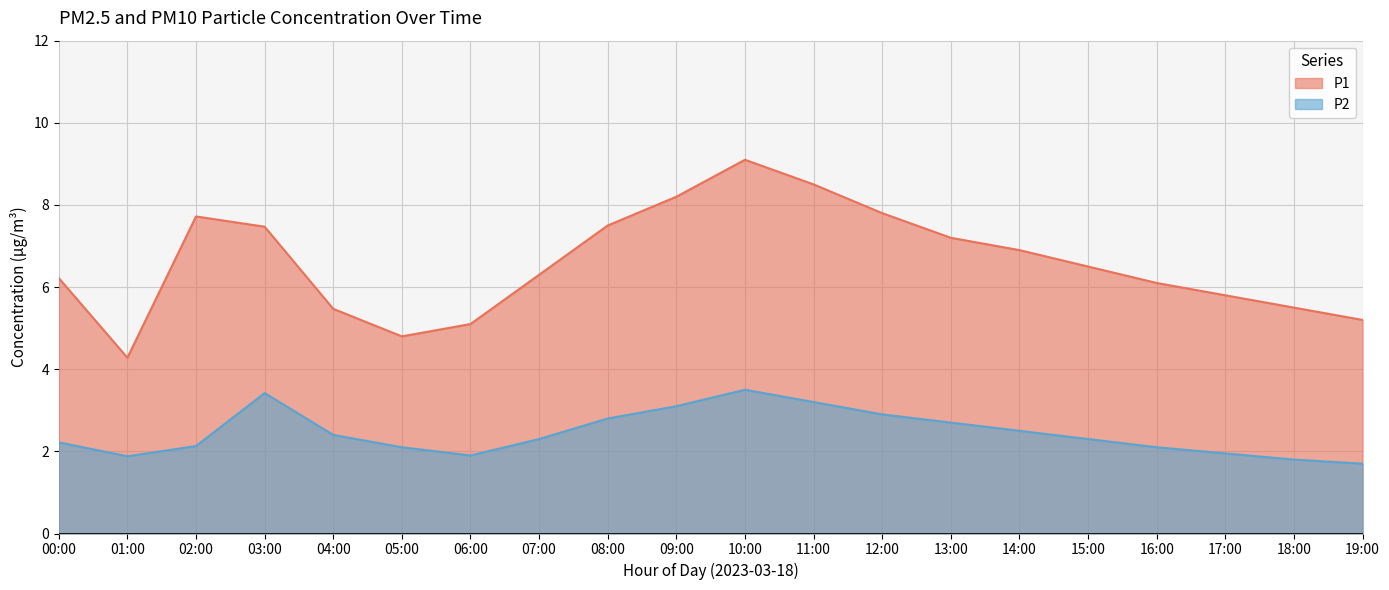

How many data points in P1 are above 6?

13